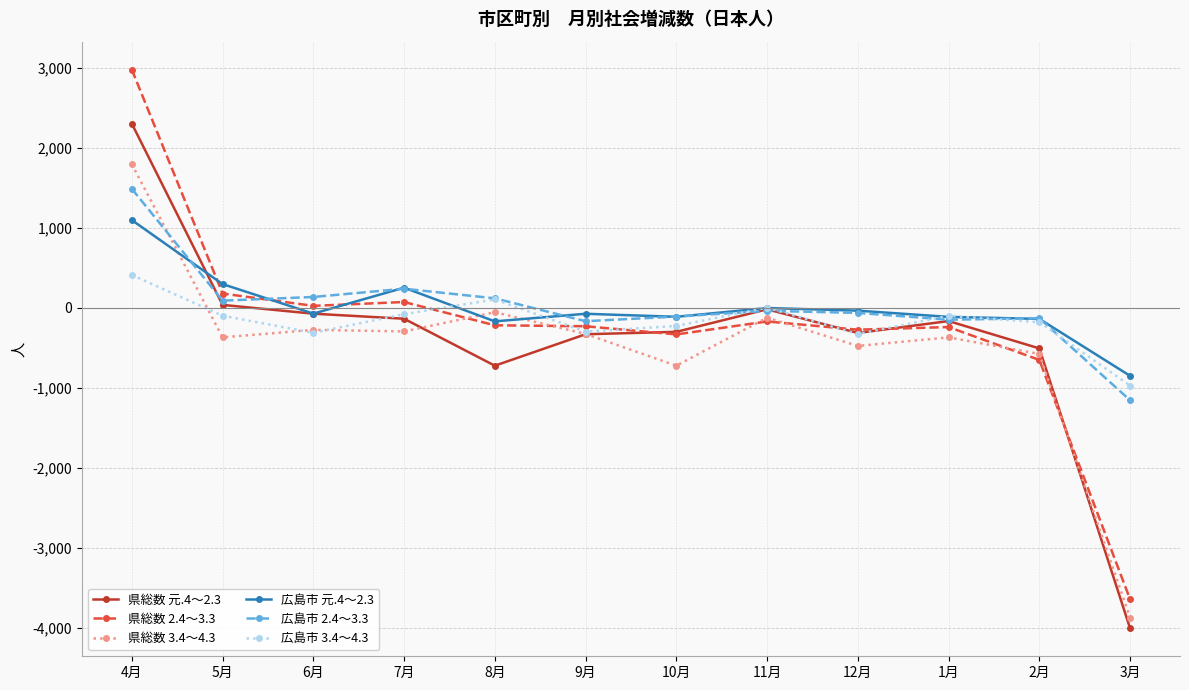

Which category has the lowest value across all series?

3月